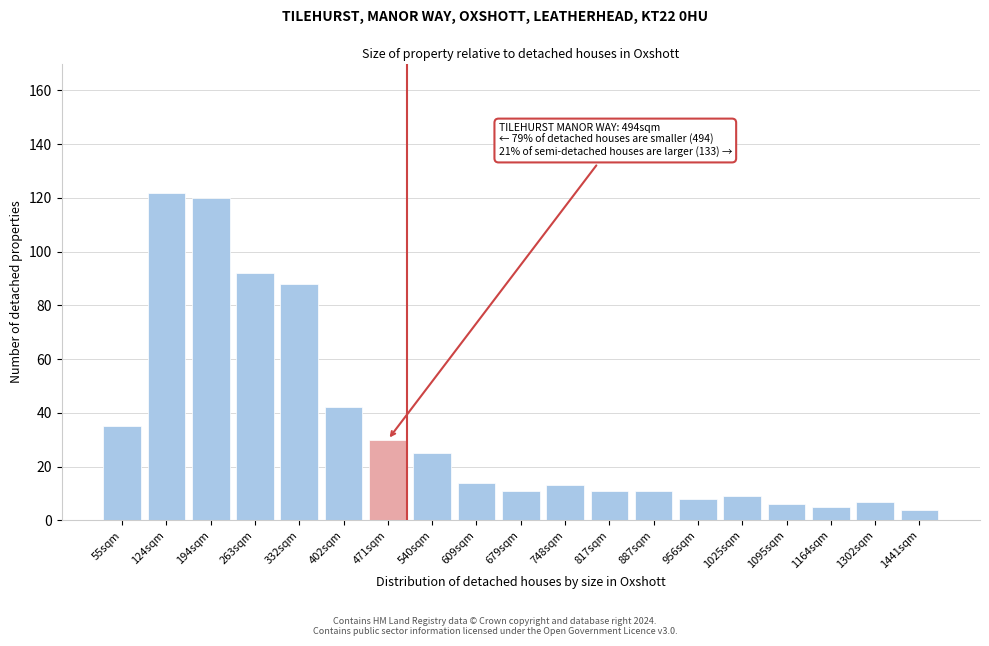

Reading left to right, what are all the values shown in this chart?

35	122	120	92	88	42	30	25	14	11	13	11	11	8	9	6	5	7	4